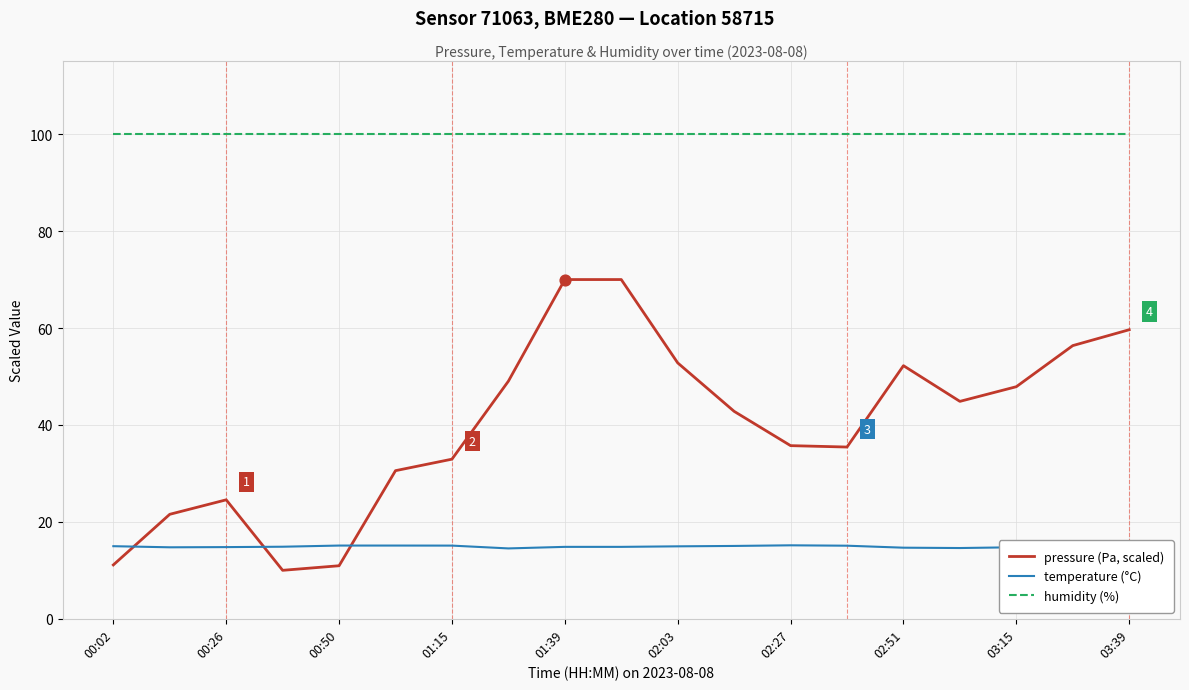

What are all the series names shown in the legend?

pressure (Pa, scaled), temperature (°C), humidity (%)